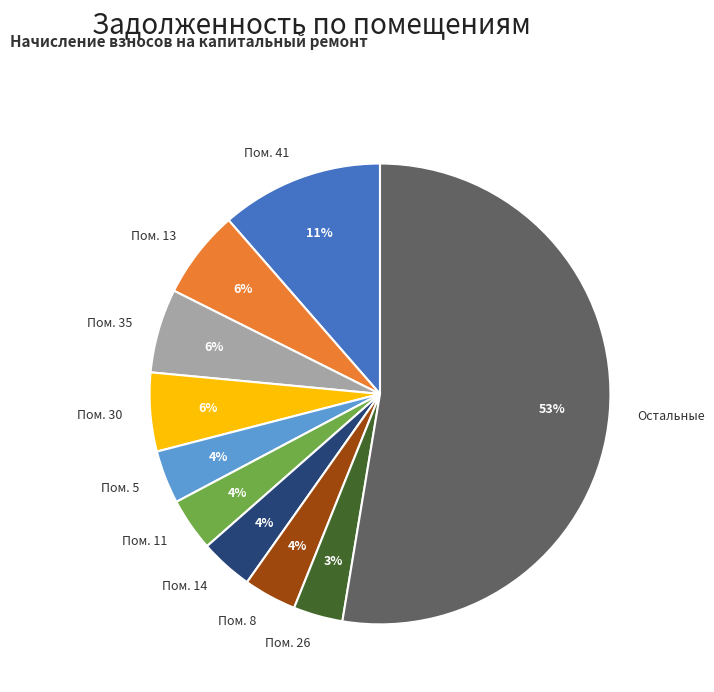

Which category has the biggest portion of the pie?

Остальные